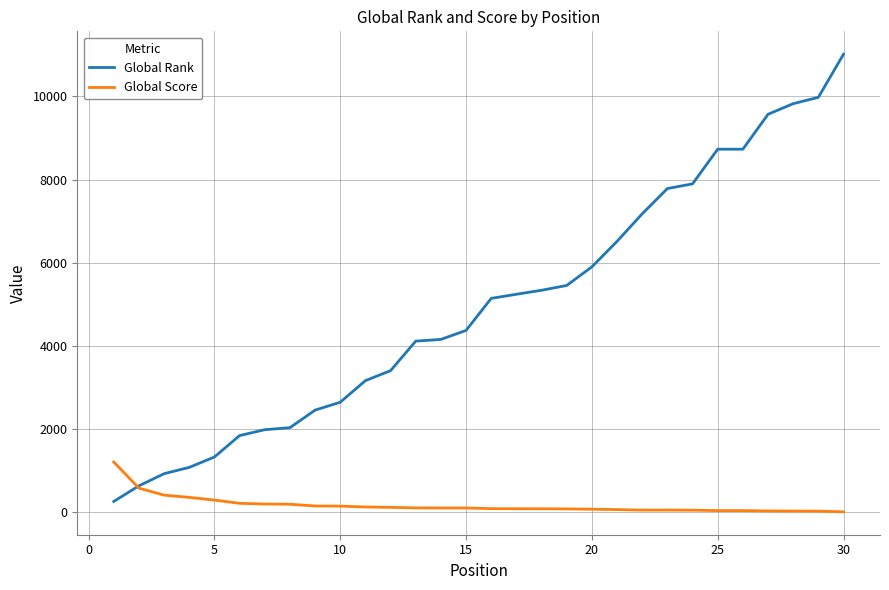

What is the difference between the second highest and second lowest values in the Global Score series?

554